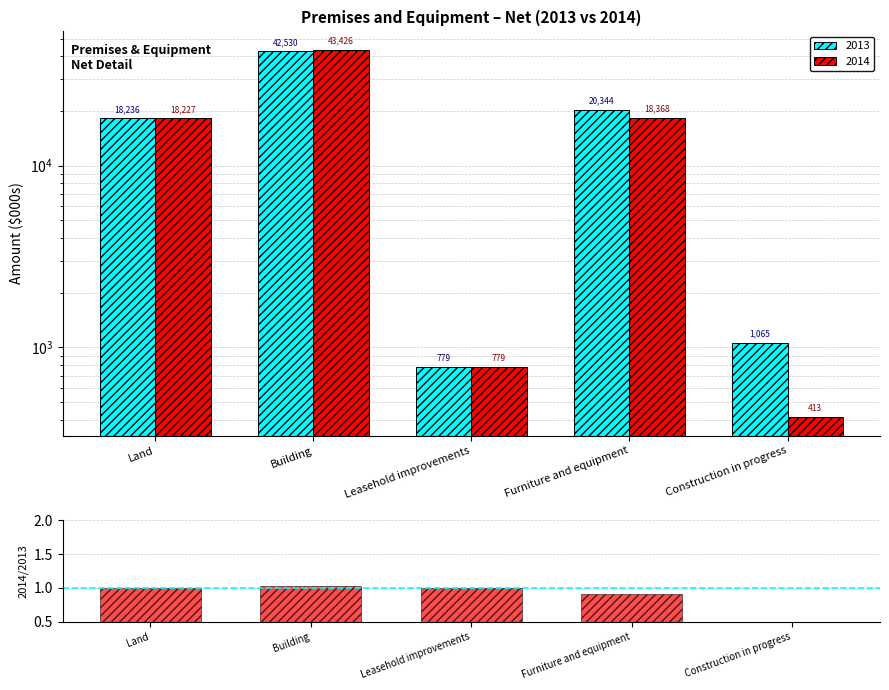

What position from the left is Land?

1